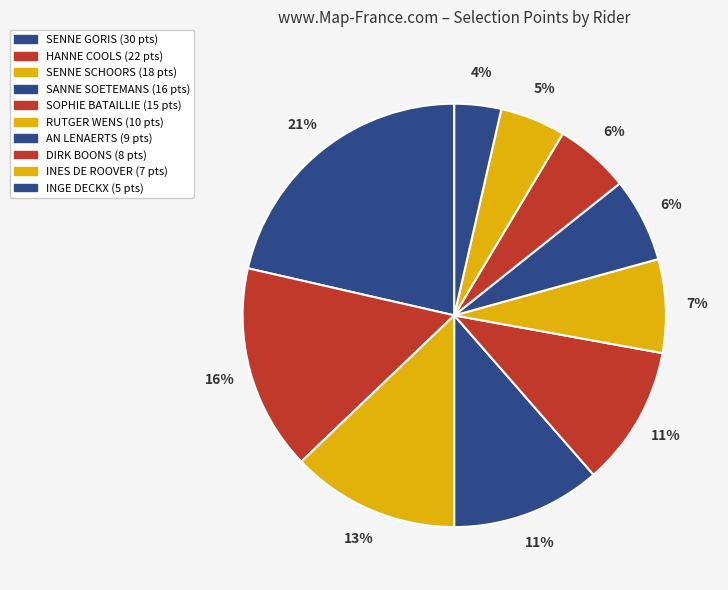

To the nearest percent, what portion does INES DE ROOVER represent?

5%